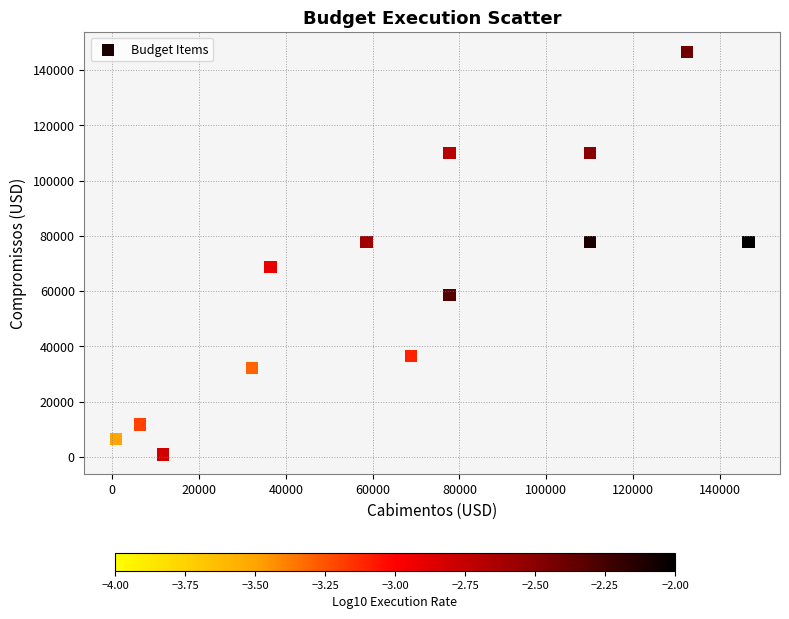

What is the range of X values (max minus min)?

145578.0